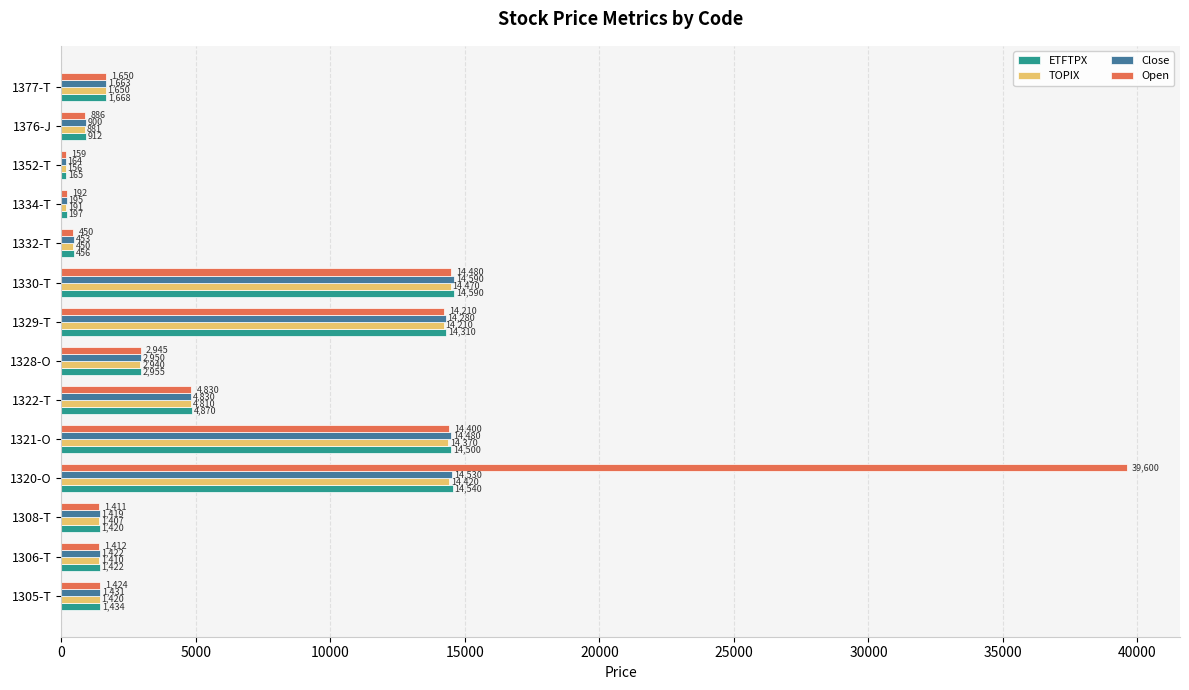

Which category has the lowest value in the Open series?

1352-T